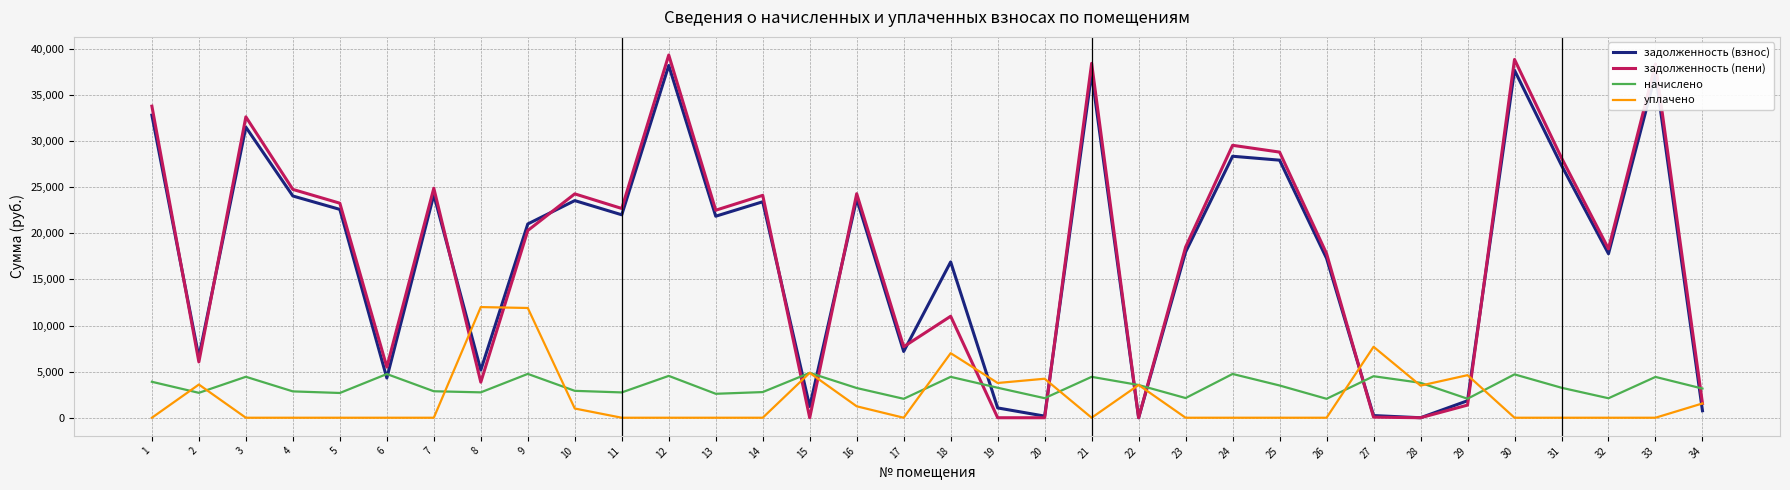

The value of начислено at 10 is 4990.6. True or false?

False